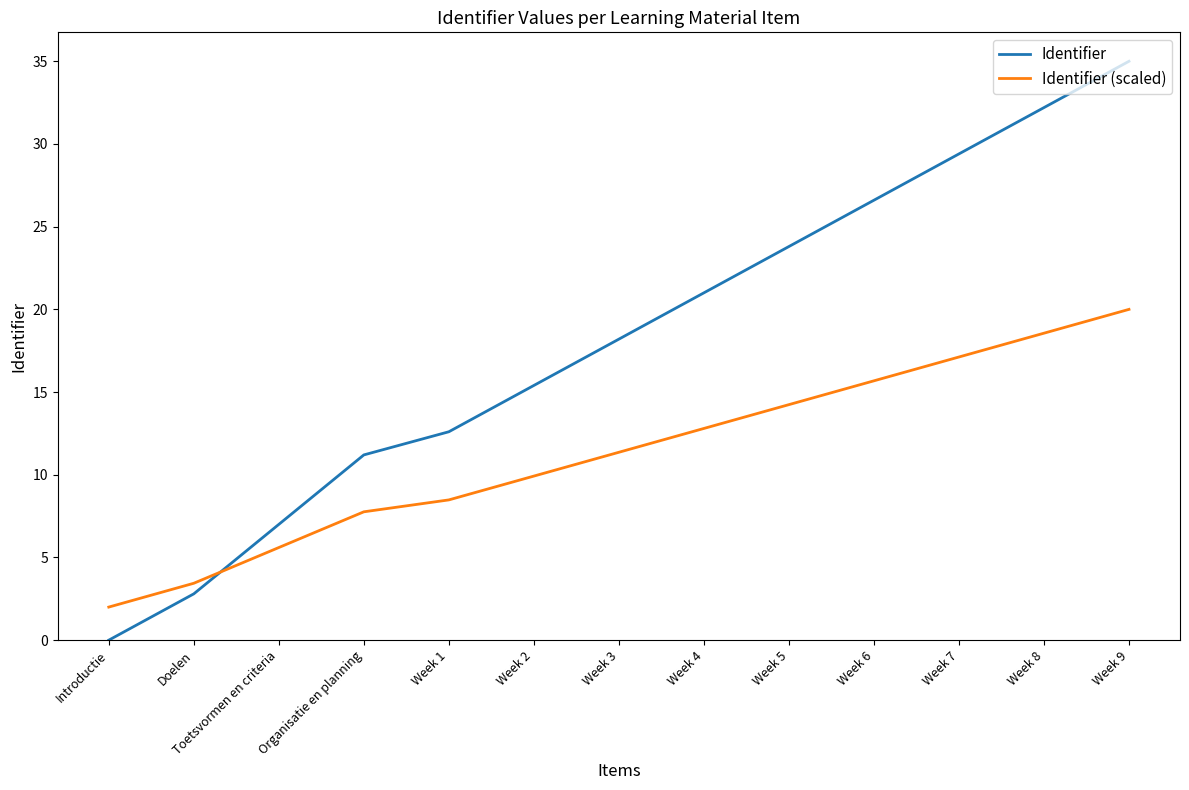

How many categories are shown in the chart?

13